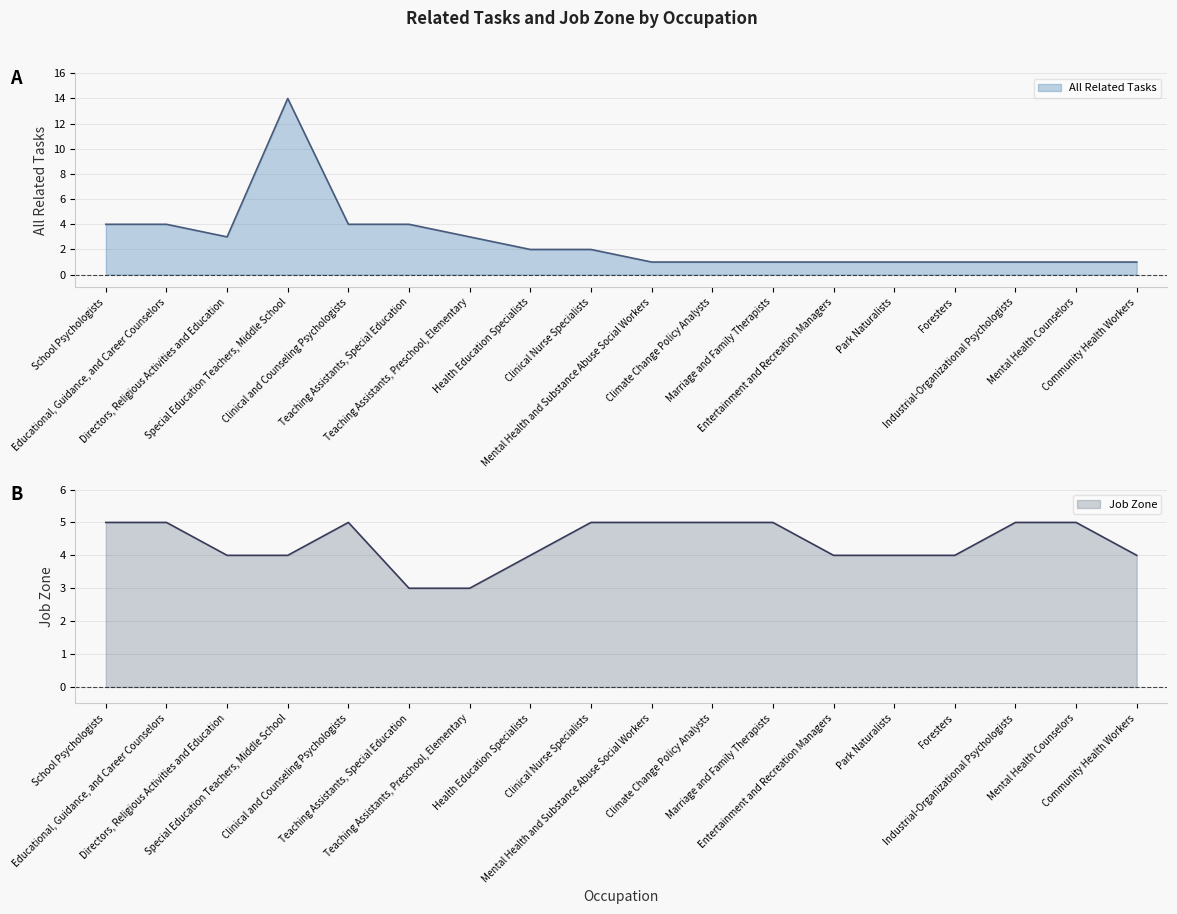

Between Clinical and Counseling Psychologists and Entertainment and Recreation Managers, which series saw the biggest shift?

All Related Tasks